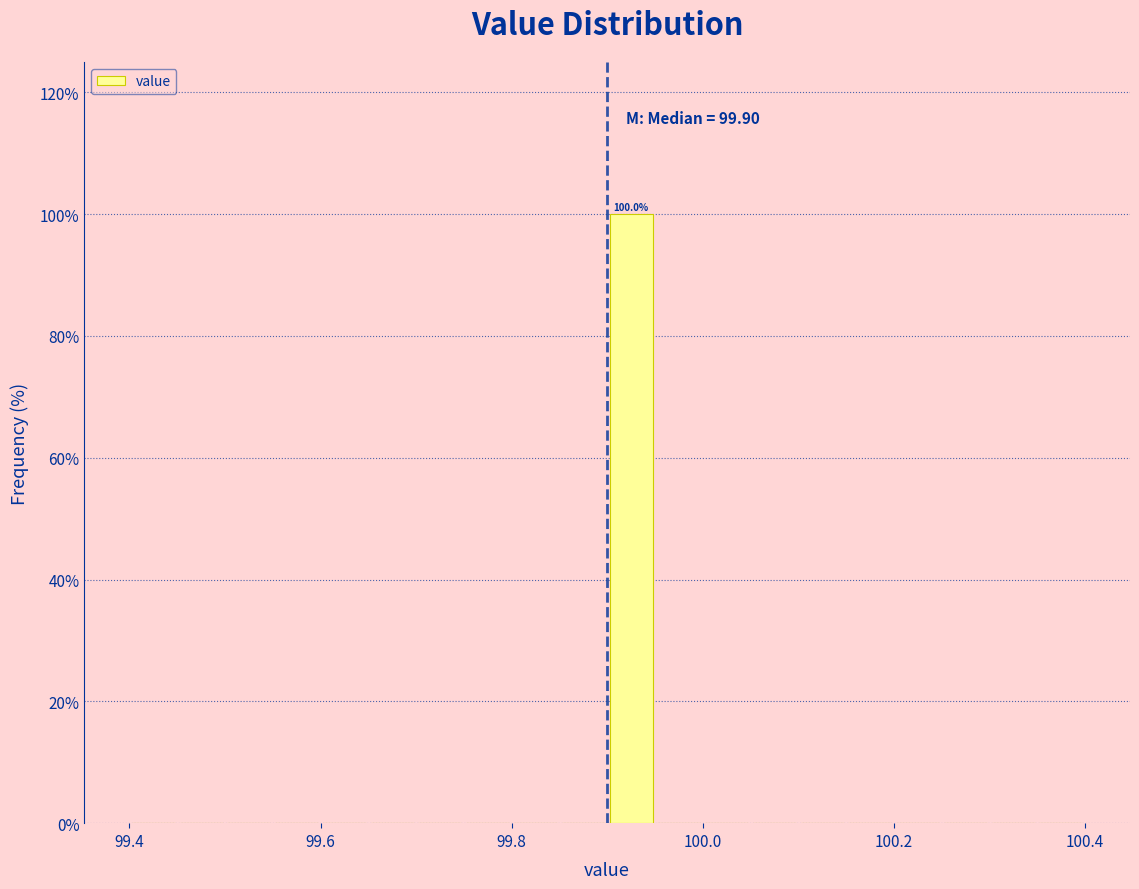

Read against the x-axis, roughly where is the centre of the tallest bar?

99.92